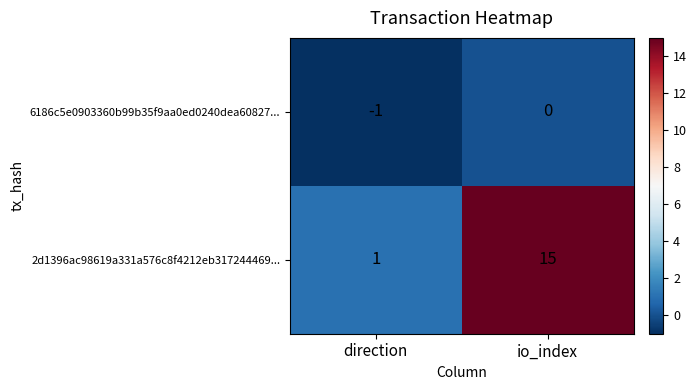

What is the sum of the 2d1396ac98619a331a576c8f4212eb317244469... values at io_index and direction?

16